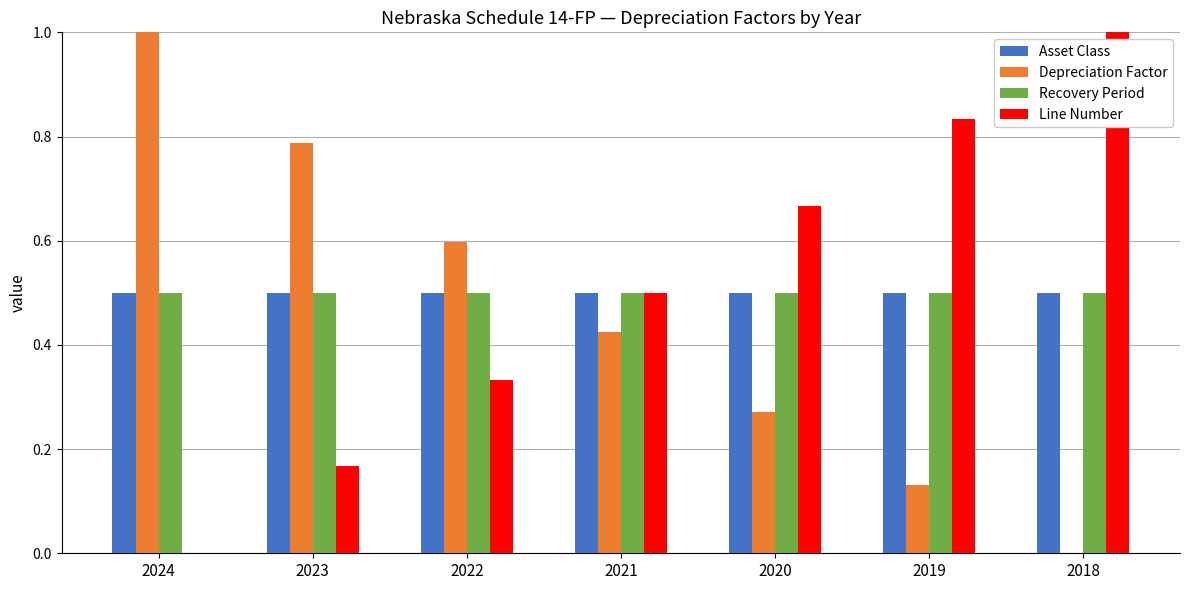

True or false: Depreciation Factor has a value of 0.6 at 2018.

False